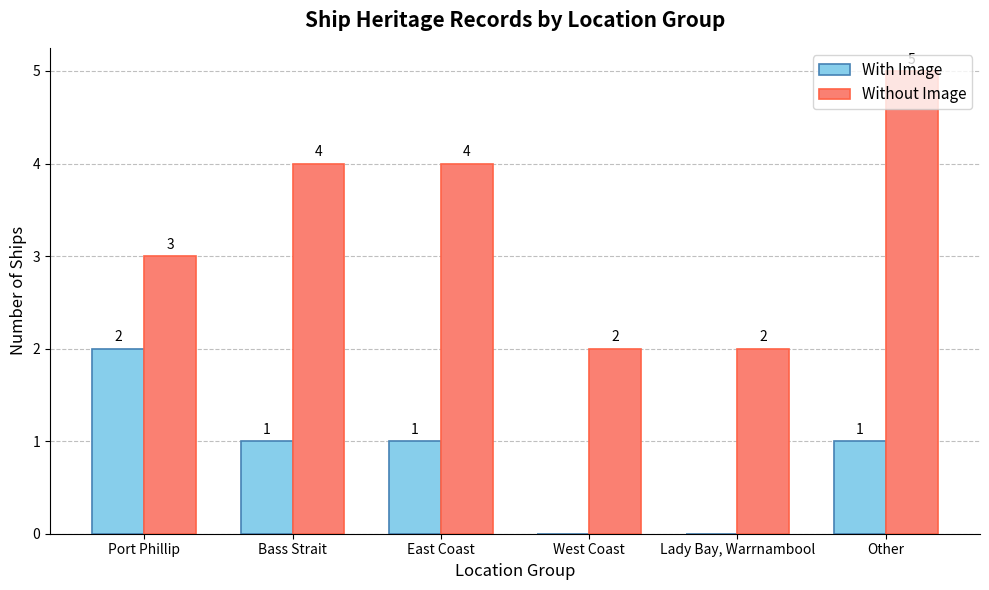

How many values in With Image are above zero?

4